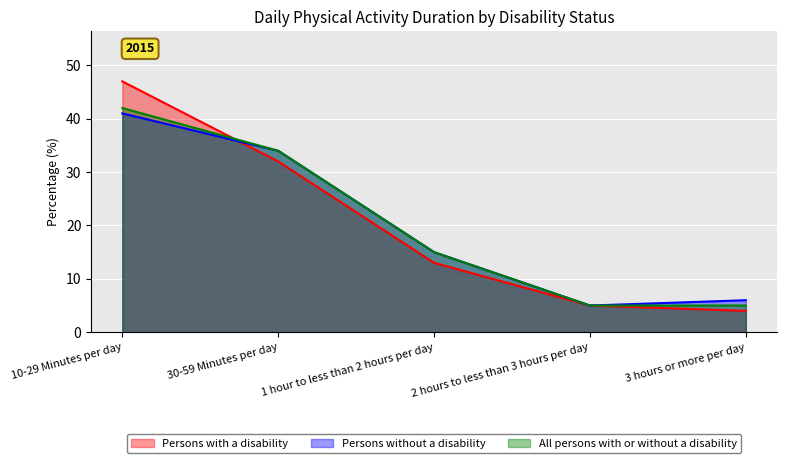

What is the difference between the highest and lowest values at 10-29 Minutes per day?

6